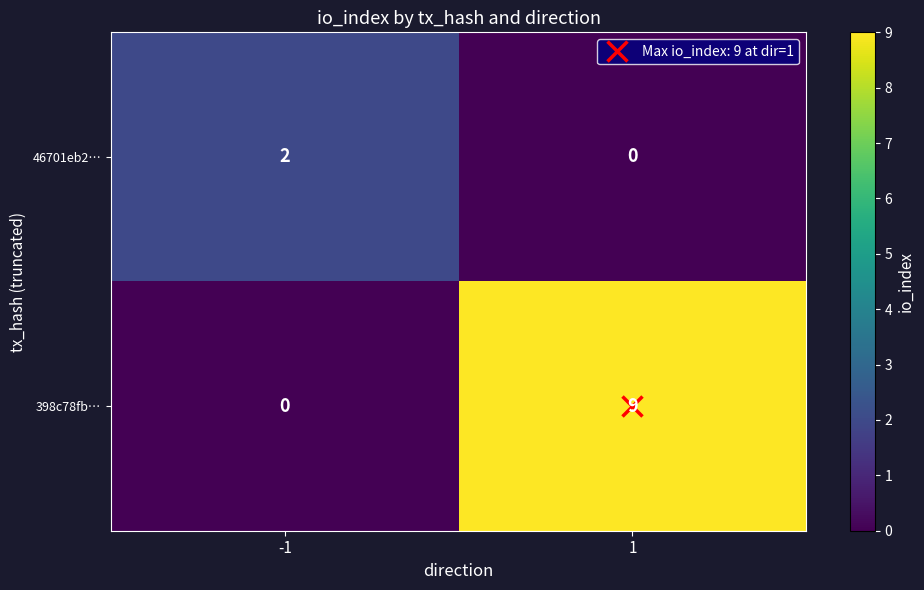

What is the sum of all 398c78fb… values?

9